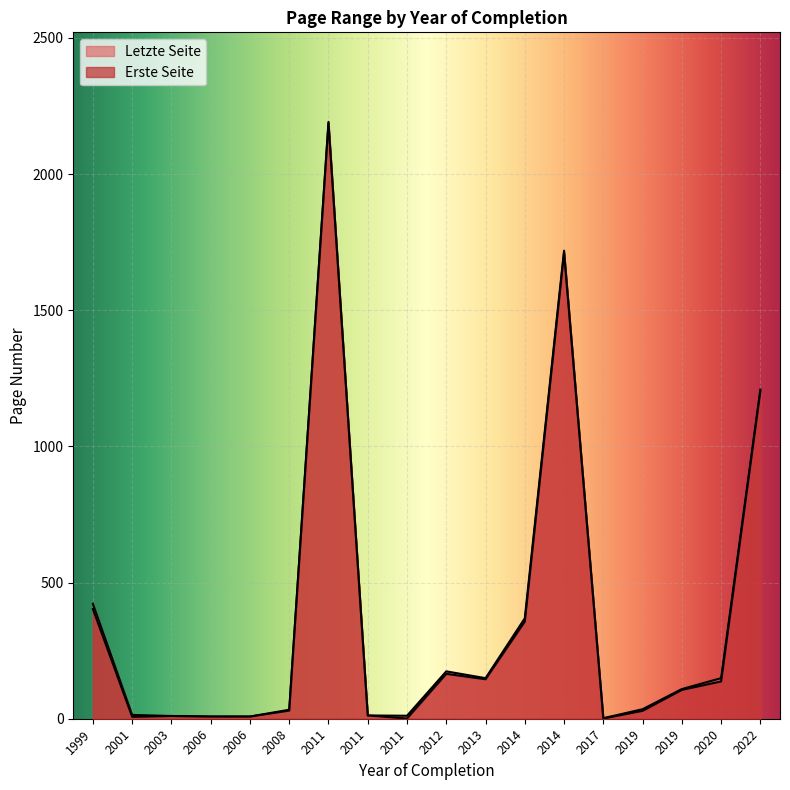

The value of Erste Seite at 2022 is 1203. True or false?

True